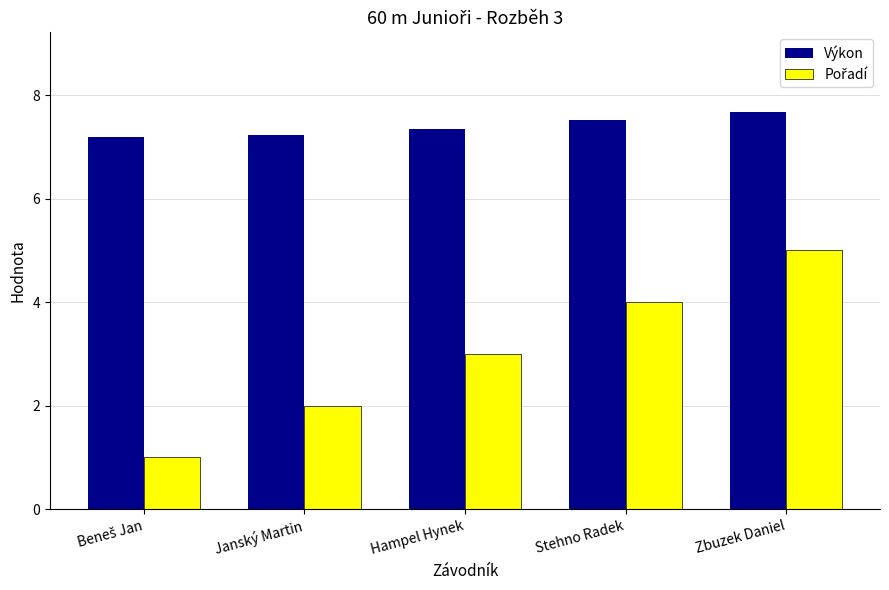

At which category is the sum across all series the highest?

Zbuzek Daniel